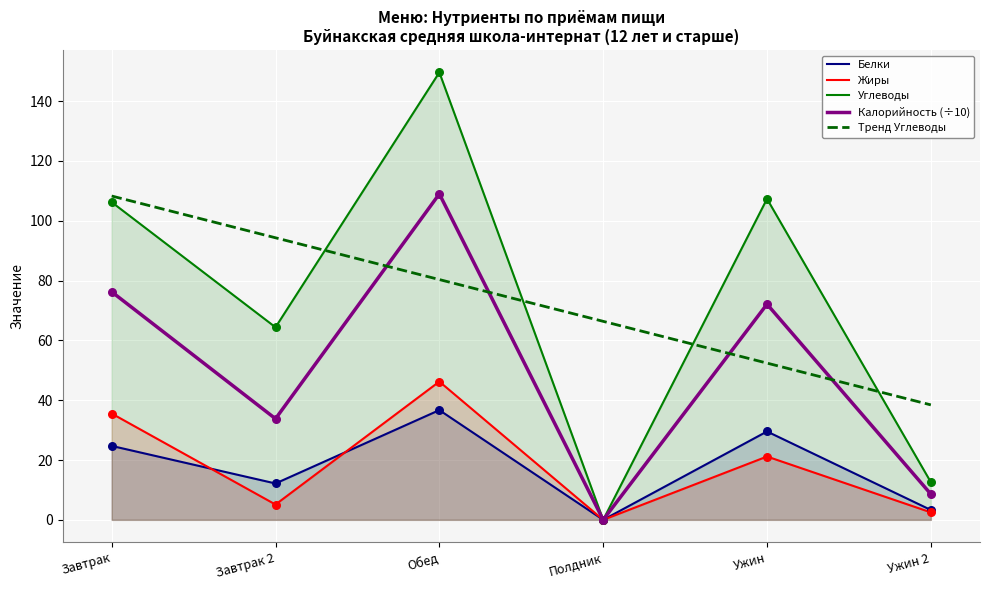

Which series reaches the minimum Y coordinate?

Белки